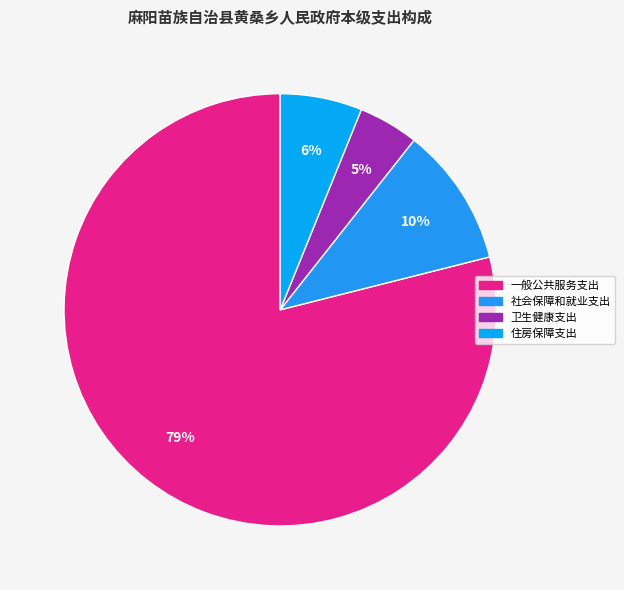

What is the ratio of the value at 住房保障支出 to the value at 社会保障和就业支出?

0.6